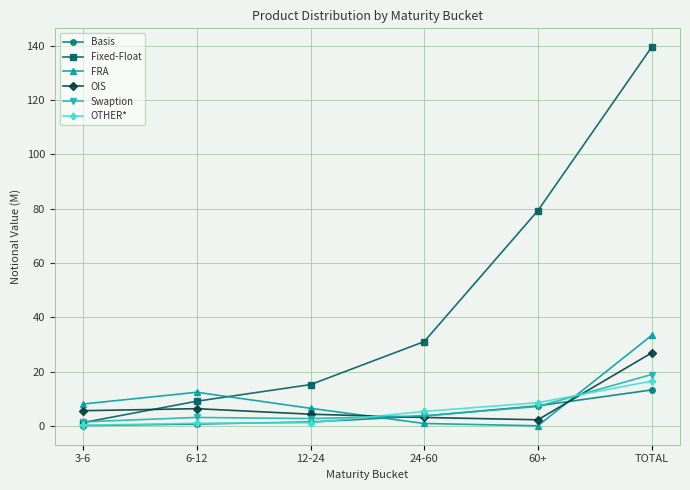

At which label is OTHER* closest to 8?

60+